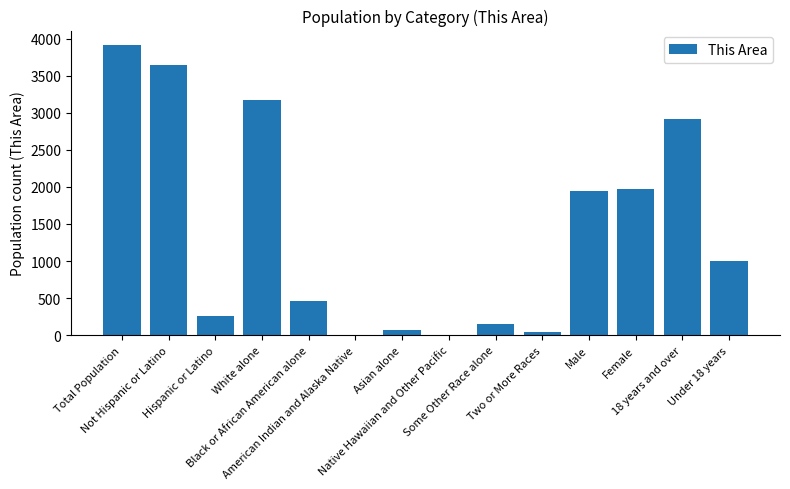

What is the sum of all values?

19560